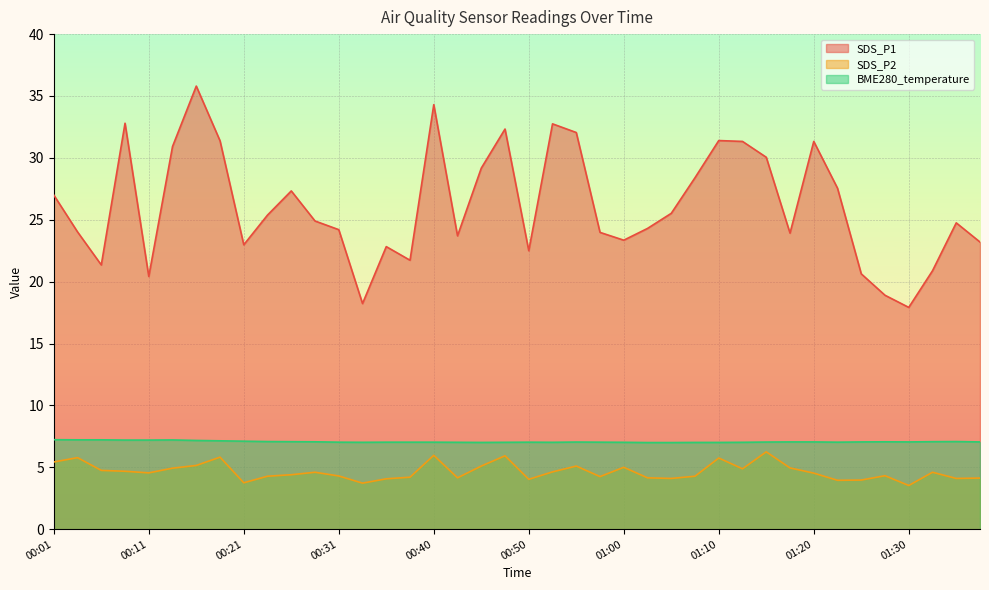

What is the average value of the SDS_P2 series?

4.7